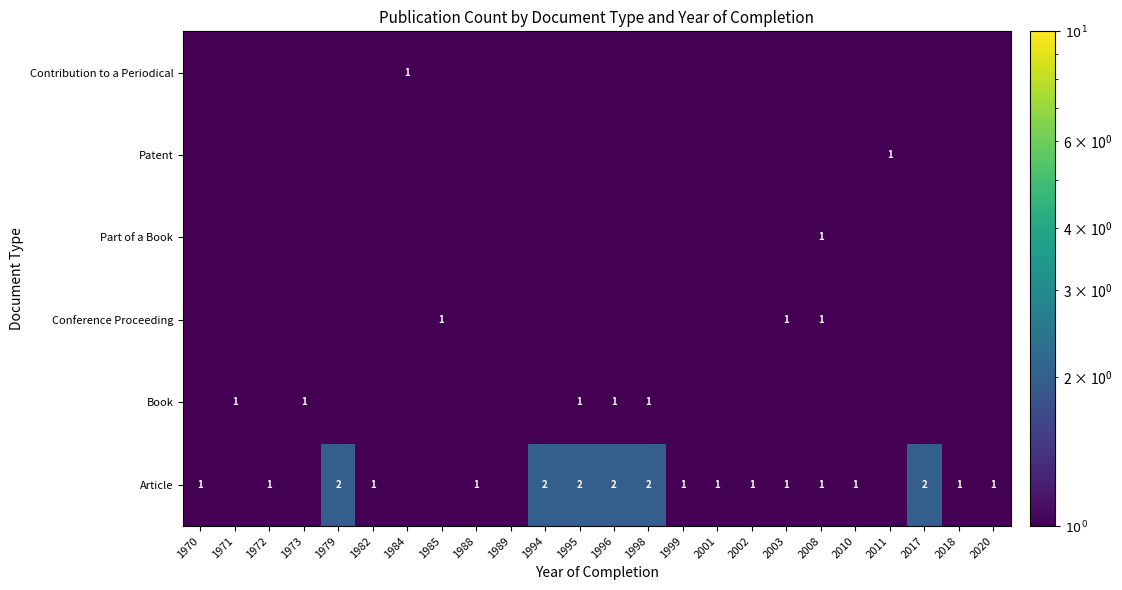

At how many categories does at least one series exceed 0?

24